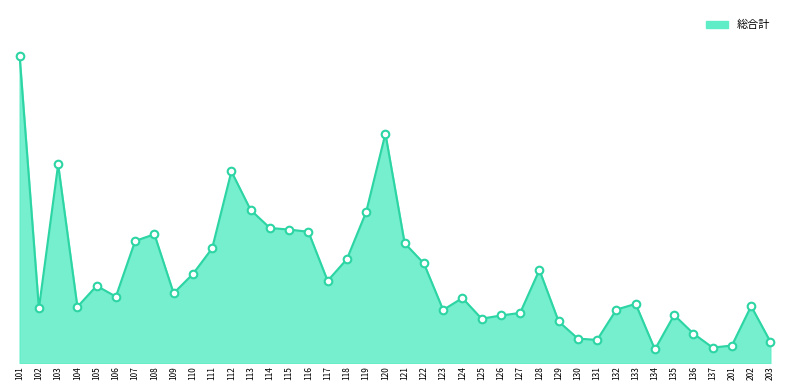

What is the change in value from 130 to 201?

-131